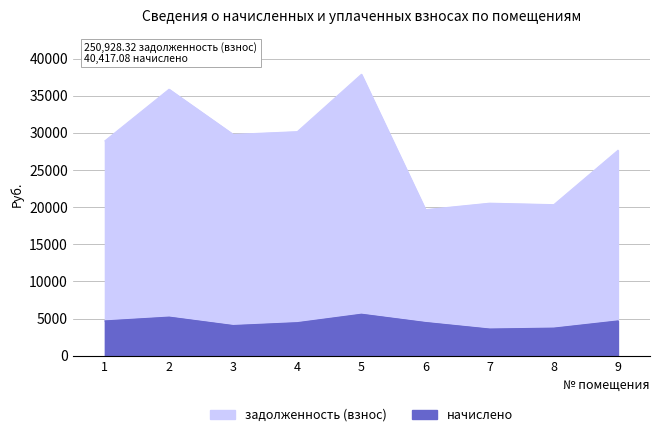

What are all the series names shown in the legend?

начислено, задолженность (взнос)